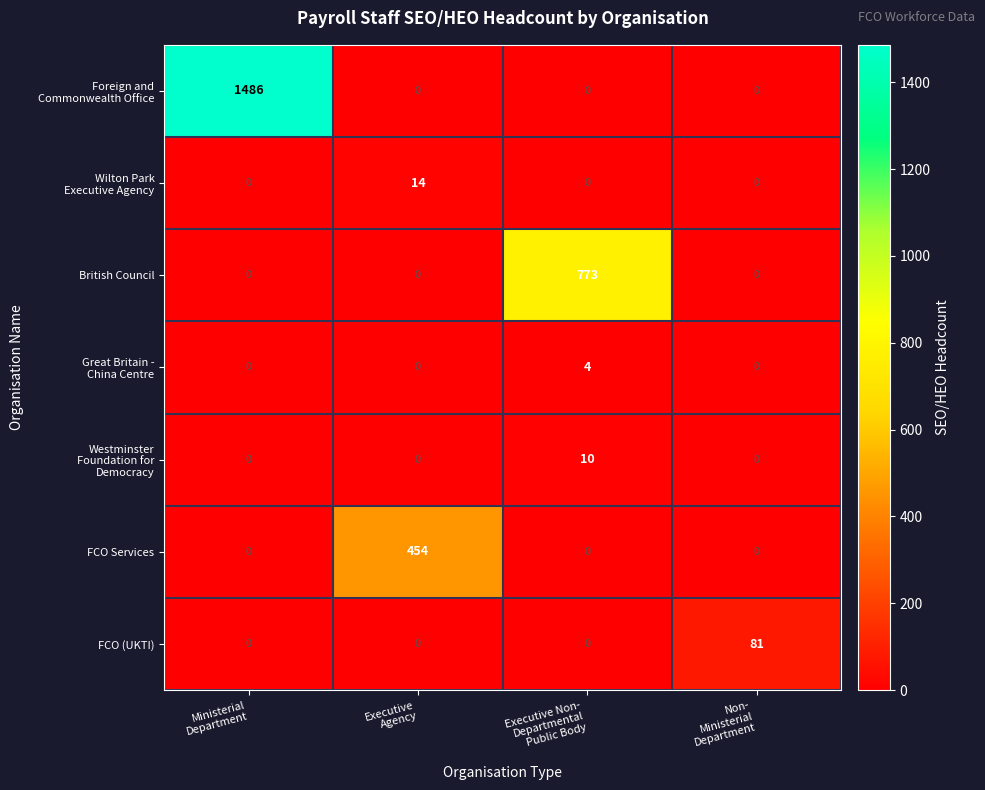

What is the greatest value displayed?

1486